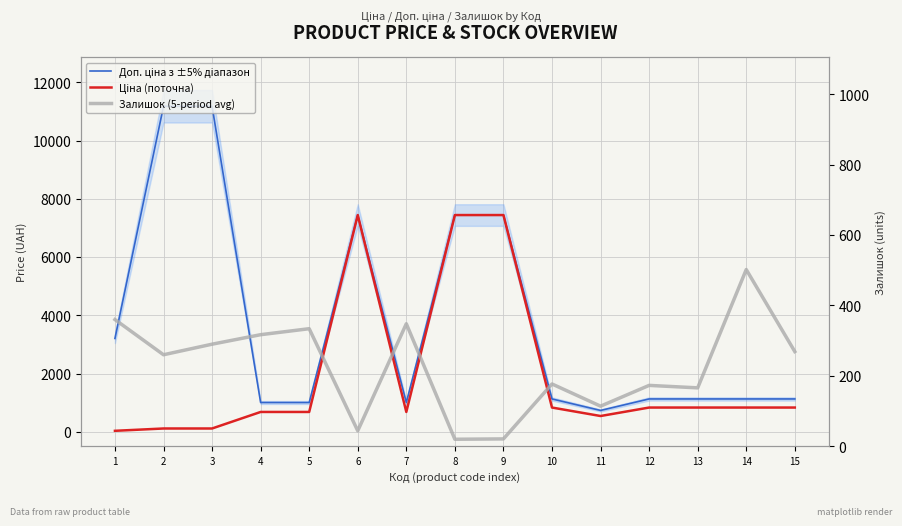

Reading left to right, extract all data points from this chart.

Доп. ціна з ±5% діапазон: 3205.0	11182.0	11182.0	1004.1	1004.1	7444.6	1004.1	7444.6	7444.6	1126.7	732.0	1126.7	1126.7	1126.7	1126.7
Ціна (поточна): 32.0	111.8	111.8	679.8	679.8	7444.6	679.8	7444.6	7444.6	831.5	540.5	831.5	831.5	831.5	831.5
Залишок (5-period avg): 360.0	260.0	290.0	317.0	334.0	44.0	348.0	20.0	21.0	177.0	114.0	173.0	166.0	502.0	269.0